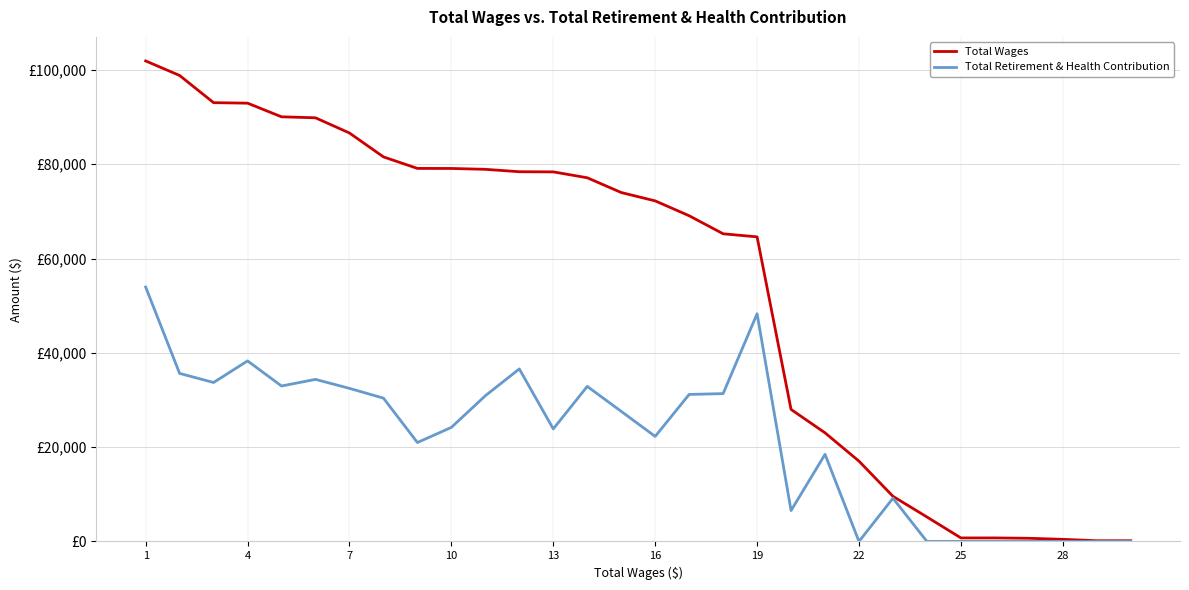

Is this an area chart (filled region under the line)?

No